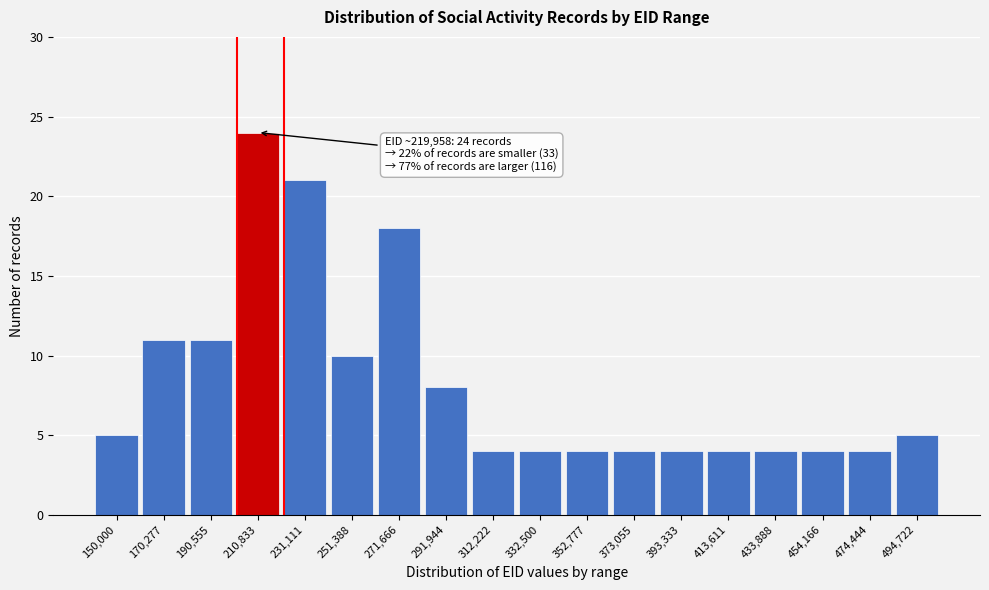

Reading right to left, what are all the values shown in this chart?

5	4	4	4	4	4	4	4	4	4	8	18	10	21	24	11	11	5